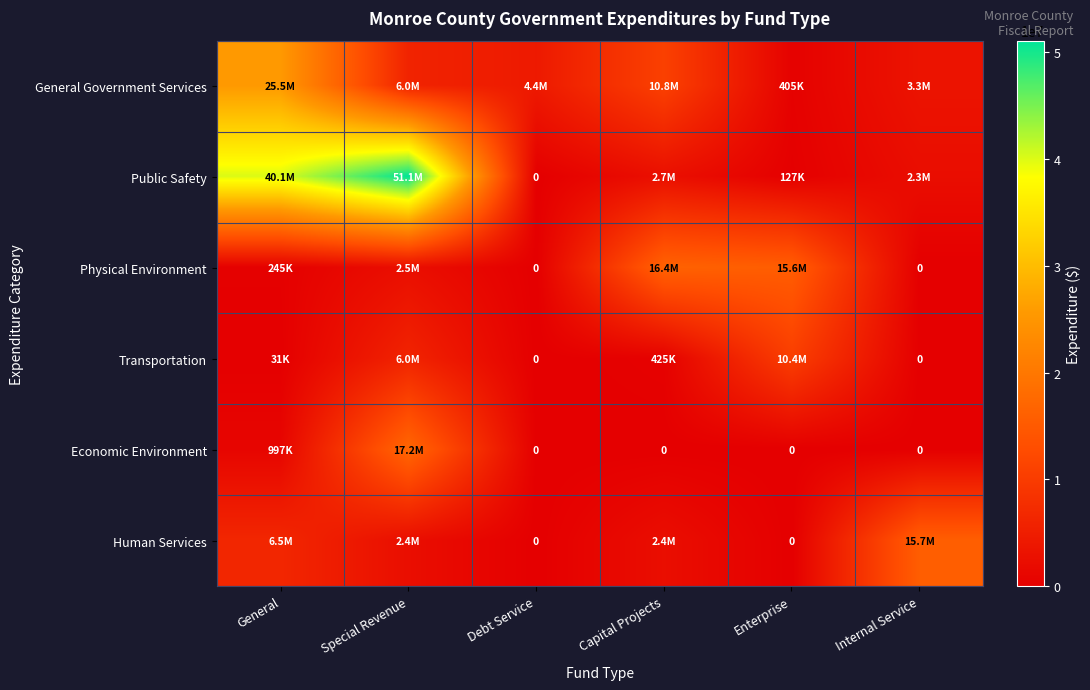

What is the approximate value of Physical Environment at Special Revenue?

2520186